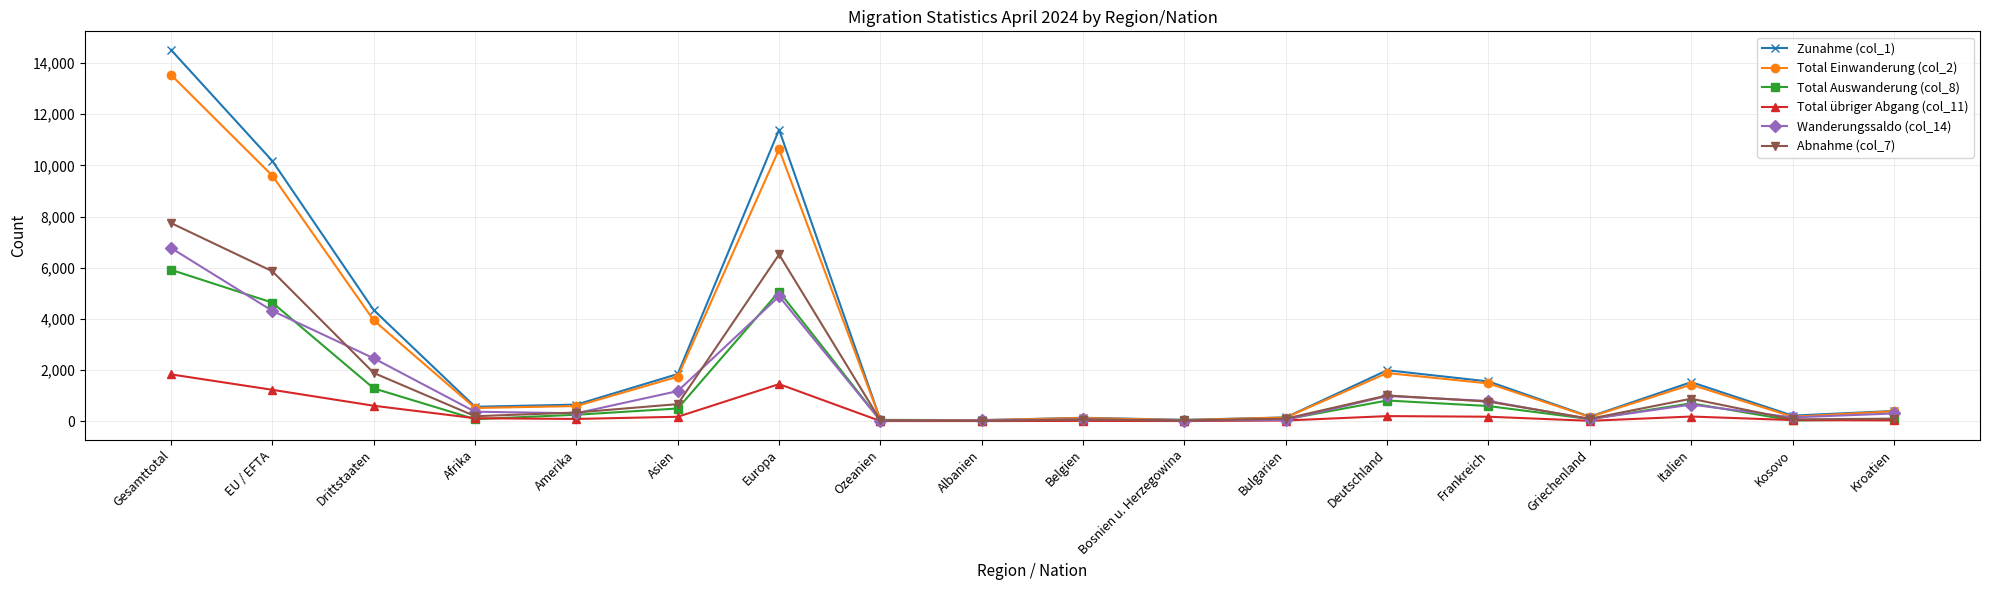

Is this an area chart (filled region under the line)?

No